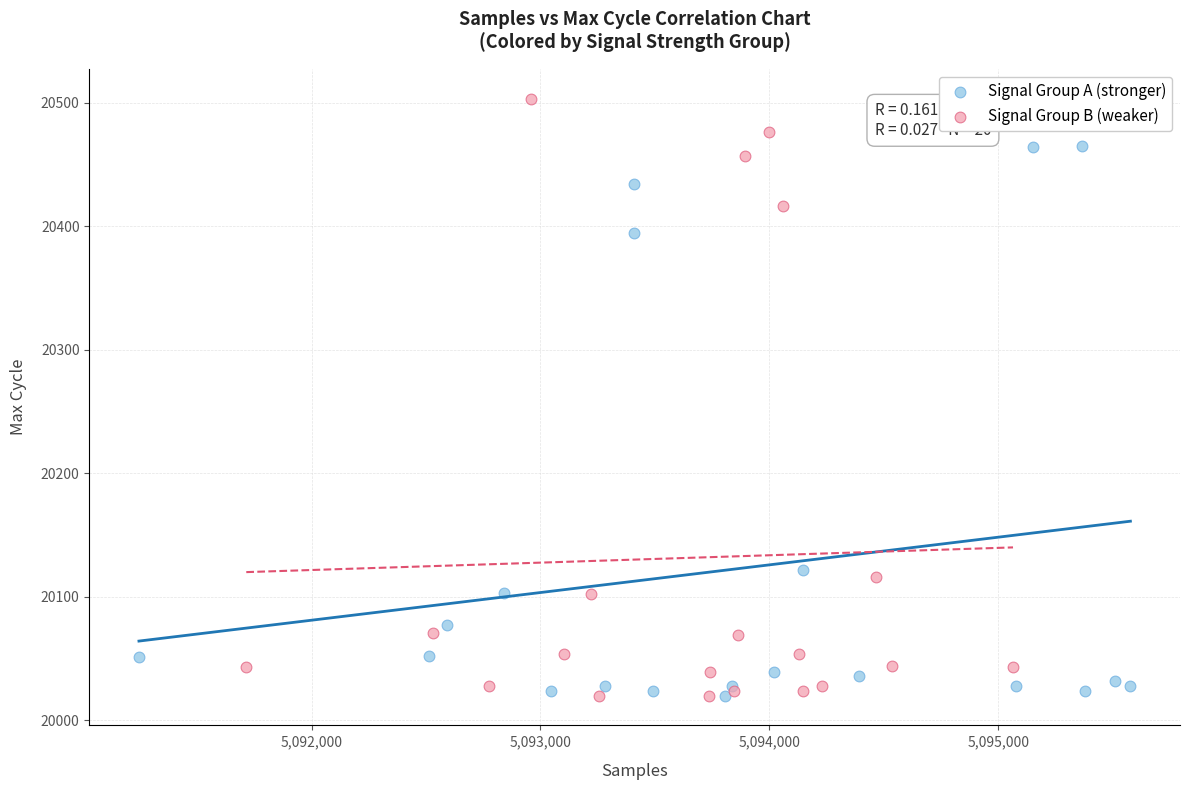

Which series has the largest Y range (max minus min)?

Signal Group B (weaker)